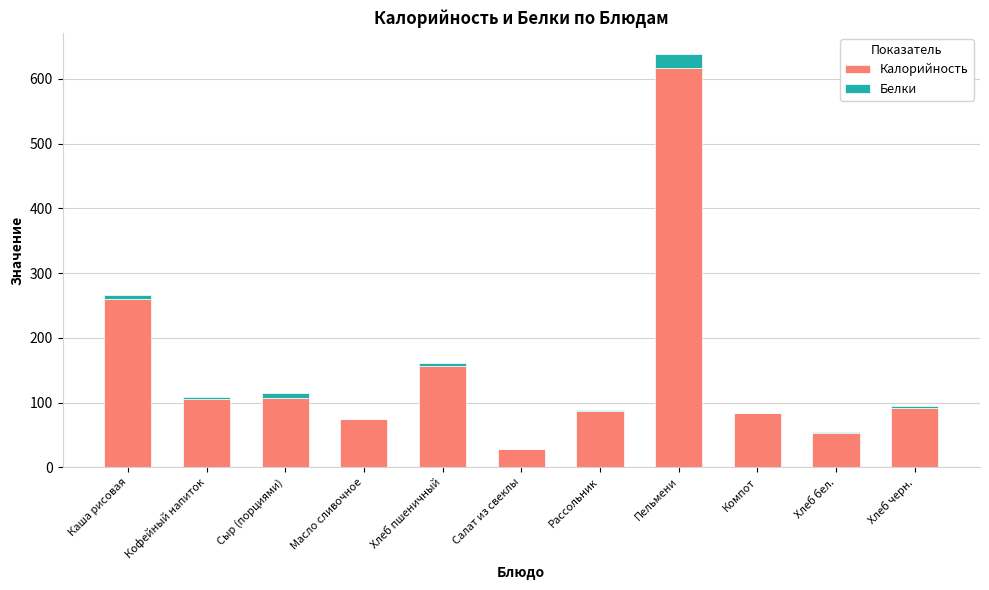

Where is Калорийность nearest to the value 322?

Каша рисовая